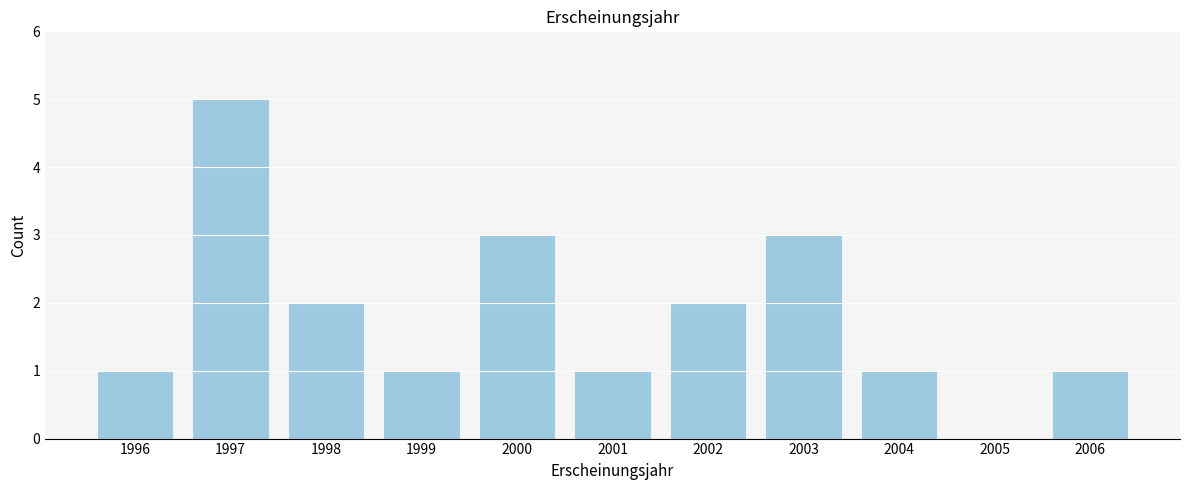

Reading right to left, transcribe all the data shown in this chart.

2006=1	2005=0	2004=1	2003=3	2002=2	2001=1	2000=3	1999=1	1998=2	1997=5	1996=1